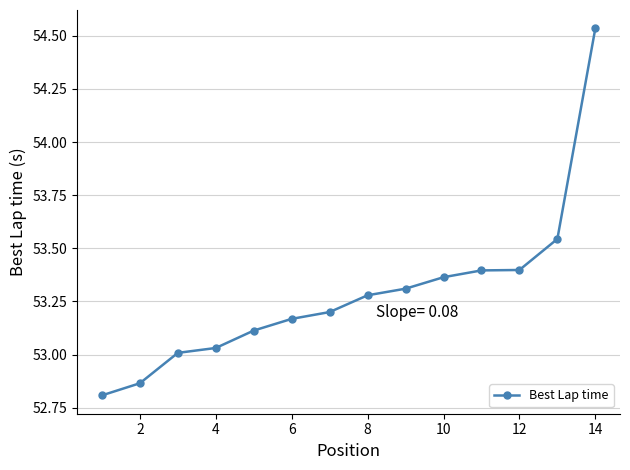

How many lines are shown in the chart?

1